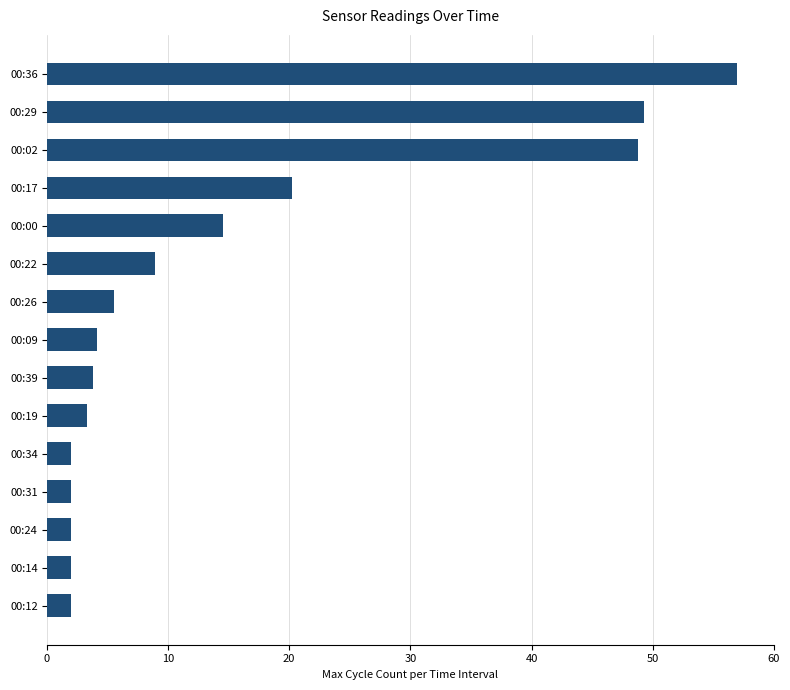

At which label is the value closest to 29?

00:17